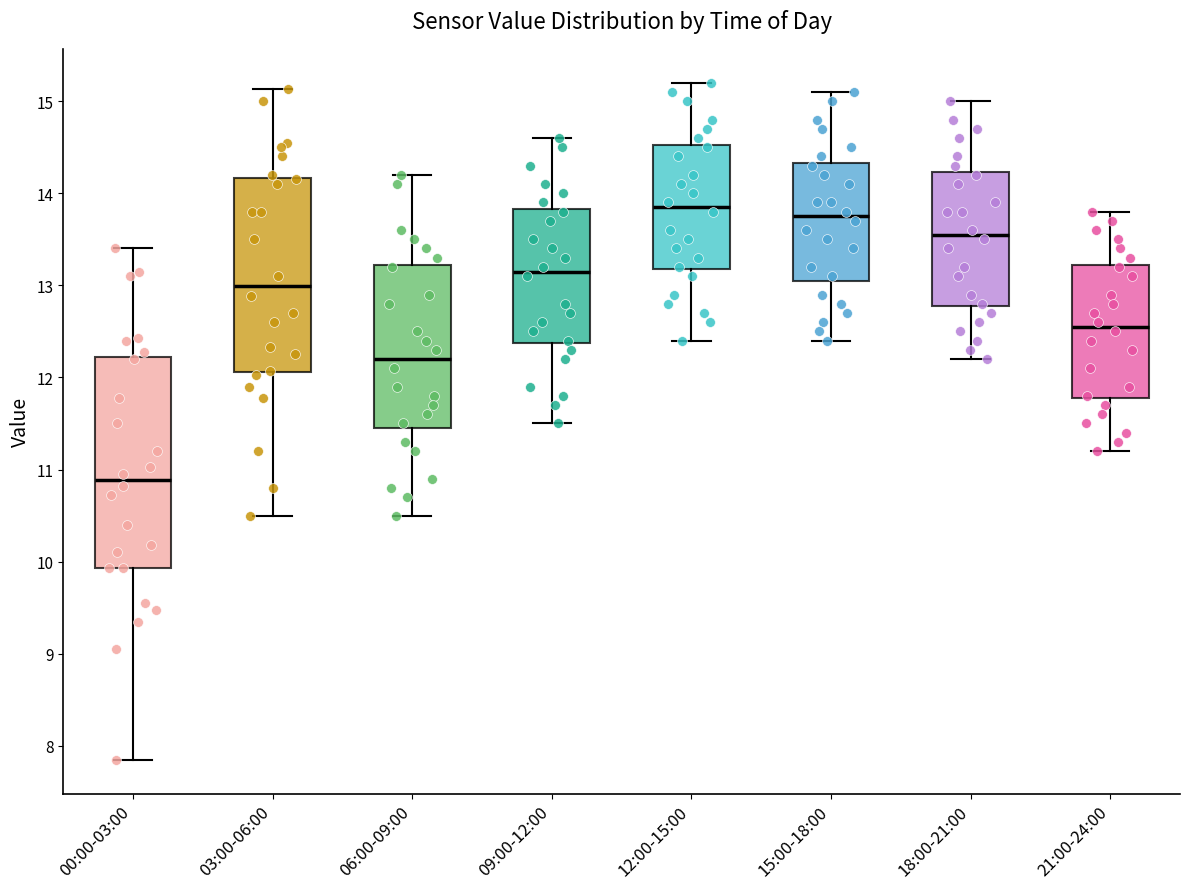

Reading left to right, transcribe this box plot: for each box, give where its median line is, the range the box spans, and where its two whiskers end, as read against the y-axis. The values are not printed on the chart, so give them approximately, as read against the axis.

00:00-03:00: median 10.9, box 9.9 to 12.2, whiskers 7.9 to 13.4
03:00-06:00: median 13.0, box 12.1 to 14.2, whiskers 10.5 to 15.1
06:00-09:00: median 12.2, box 11.5 to 13.2, whiskers 10.5 to 14.2
09:00-12:00: median 13.2, box 12.4 to 13.8, whiskers 11.5 to 14.6
12:00-15:00: median 13.9, box 13.2 to 14.5, whiskers 12.4 to 15.2
15:00-18:00: median 13.8, box 13.1 to 14.3, whiskers 12.4 to 15.1
18:00-21:00: median 13.6, box 12.8 to 14.2, whiskers 12.2 to 15.0
21:00-24:00: median 12.6, box 11.8 to 13.2, whiskers 11.2 to 13.8